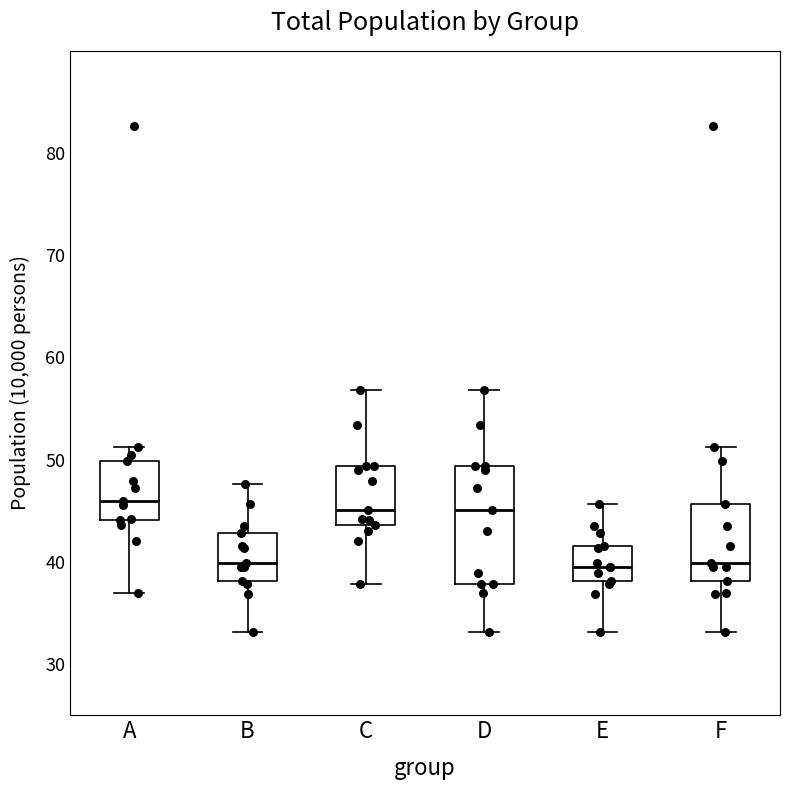

Where does the upper whisker of the box for B end on the y-axis? The values are not printed on the chart, so give them approximately, as read against the axis.

48